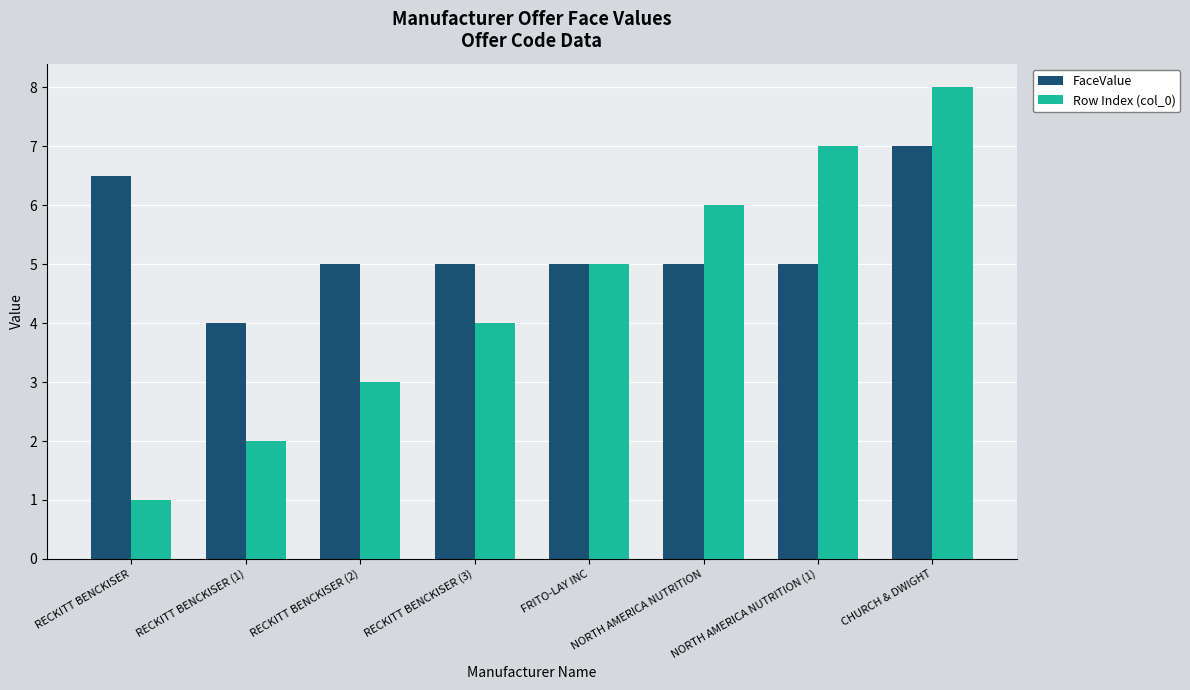

What is the value of the FaceValue bar at the 2nd from the left?

4.0